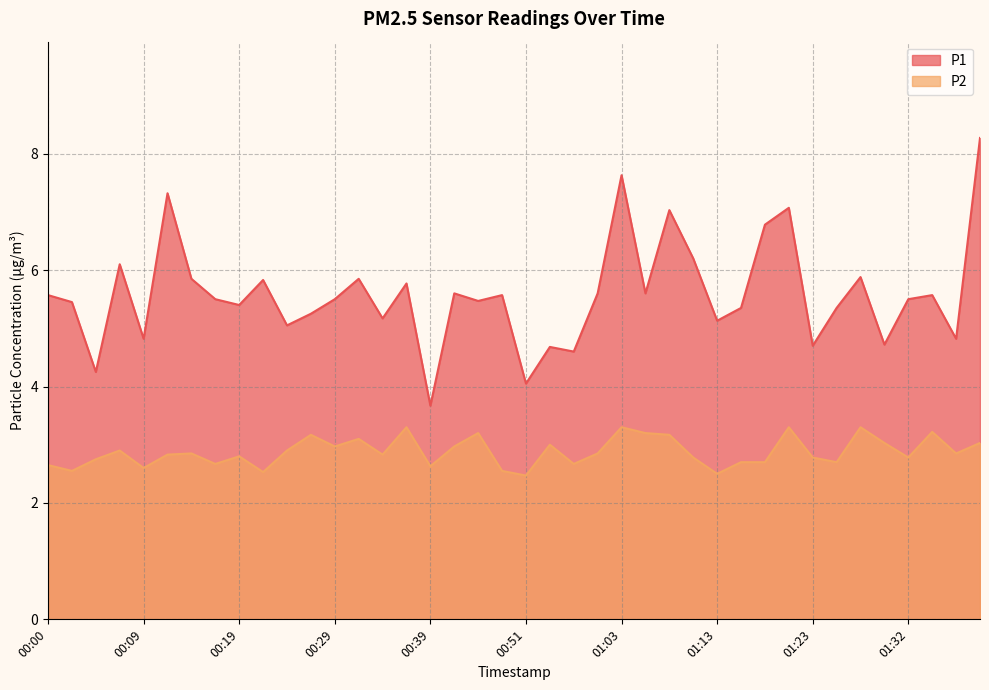

Does the chart display data point markers on the line(s)?

No